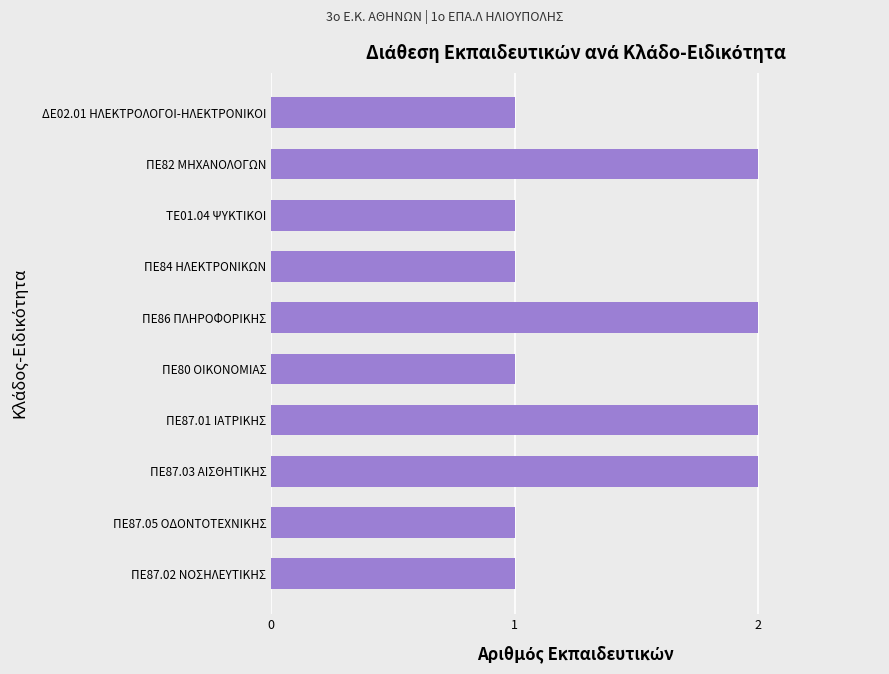

What is the sum of the values at ΠΕ87.03 ΑΙΣΘΗΤΙΚΗΣ and ΠΕ80 ΟΙΚΟΝΟΜΙΑΣ?

3